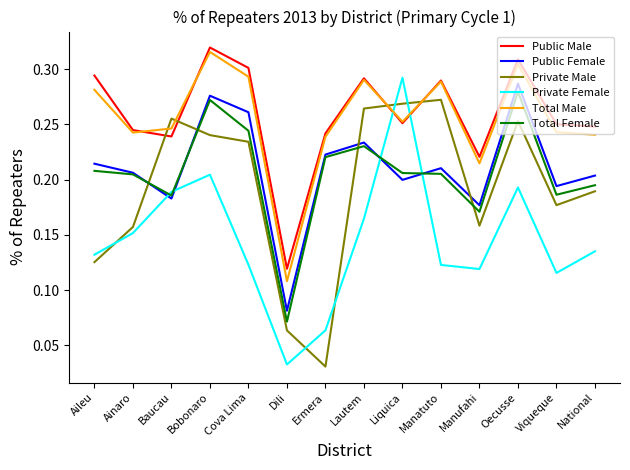

Which category has the lowest value in the Public Female series?

Dili